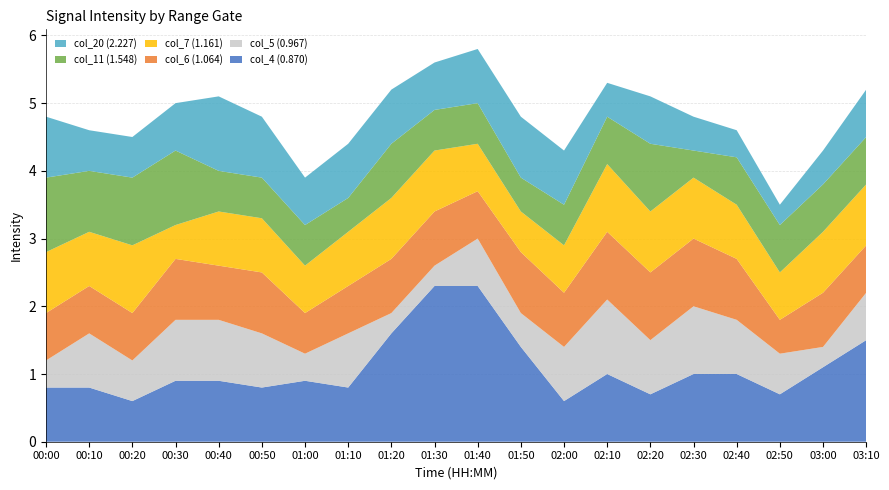

Reading left to right, extract all data points from this chart.

col_4 (0.870): 00:00=0.8	00:10=0.8	00:20=0.6	00:30=0.9	00:40=0.9	00:50=0.8	01:00=0.9	01:10=0.8	01:20=1.6	01:30=2.3	01:40=2.3	01:50=1.4	02:00=0.6	02:10=1.0	02:20=0.7	02:30=1.0	02:40=1.0	02:50=0.7	03:00=1.1	03:10=1.5
col_5 (0.967): 00:00=0.4	00:10=0.8	00:20=0.6	00:30=0.9	00:40=0.9	00:50=0.8	01:00=0.4	01:10=0.8	01:20=0.3	01:30=0.3	01:40=0.7	01:50=0.5	02:00=0.8	02:10=1.1	02:20=0.8	02:30=1.0	02:40=0.8	02:50=0.6	03:00=0.3	03:10=0.7
col_6 (1.064): 00:00=0.7	00:10=0.7	00:20=0.7	00:30=0.9	00:40=0.8	00:50=0.9	01:00=0.6	01:10=0.7	01:20=0.8	01:30=0.8	01:40=0.7	01:50=0.9	02:00=0.8	02:10=1.0	02:20=1.0	02:30=1.0	02:40=0.9	02:50=0.5	03:00=0.8	03:10=0.7
col_7 (1.161): 00:00=0.9	00:10=0.8	00:20=1.0	00:30=0.5	00:40=0.8	00:50=0.8	01:00=0.7	01:10=0.8	01:20=0.9	01:30=0.9	01:40=0.7	01:50=0.6	02:00=0.7	02:10=1.0	02:20=0.9	02:30=0.9	02:40=0.8	02:50=0.7	03:00=0.9	03:10=0.9
col_11 (1.548): 00:00=1.1	00:10=0.9	00:20=1.0	00:30=1.1	00:40=0.6	00:50=0.6	01:00=0.6	01:10=0.5	01:20=0.8	01:30=0.6	01:40=0.6	01:50=0.5	02:00=0.6	02:10=0.7	02:20=1.0	02:30=0.4	02:40=0.7	02:50=0.7	03:00=0.7	03:10=0.7
col_20 (2.227): 00:00=0.9	00:10=0.6	00:20=0.6	00:30=0.7	00:40=1.1	00:50=0.9	01:00=0.7	01:10=0.8	01:20=0.8	01:30=0.7	01:40=0.8	01:50=0.9	02:00=0.8	02:10=0.5	02:20=0.7	02:30=0.5	02:40=0.4	02:50=0.3	03:00=0.5	03:10=0.7